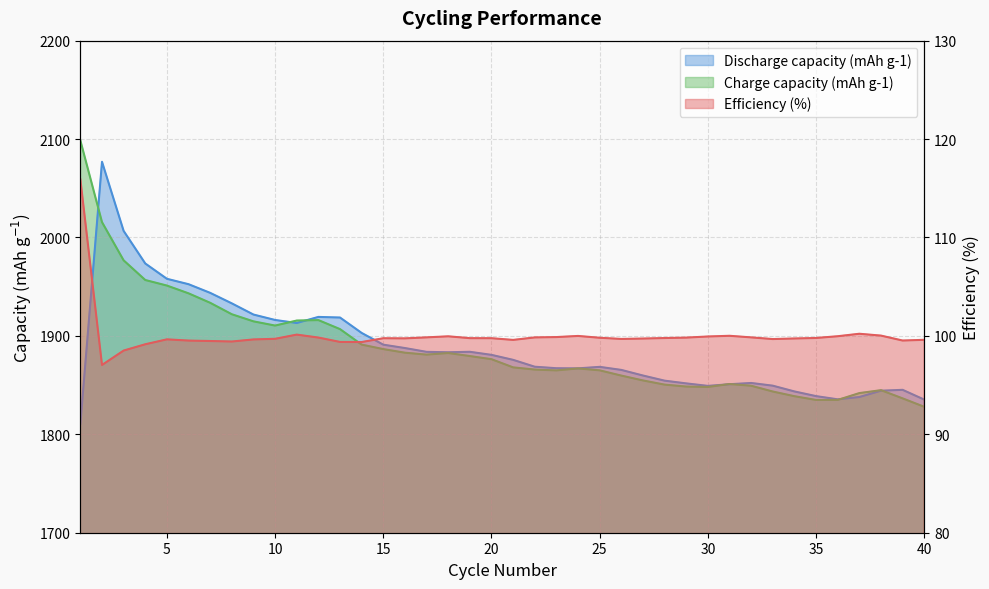

At which category does the chart reach its minimum across all series?

2